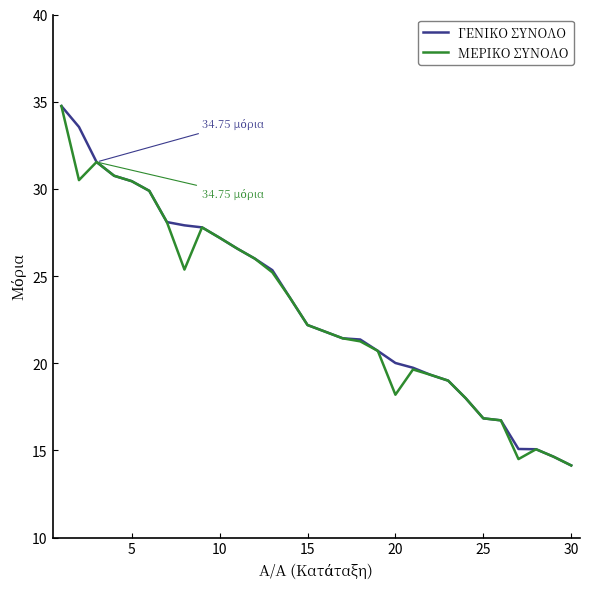

What is the sum of all ΜΕΡΙΚΟ ΣΥΝΟΛΟ values?

691.3